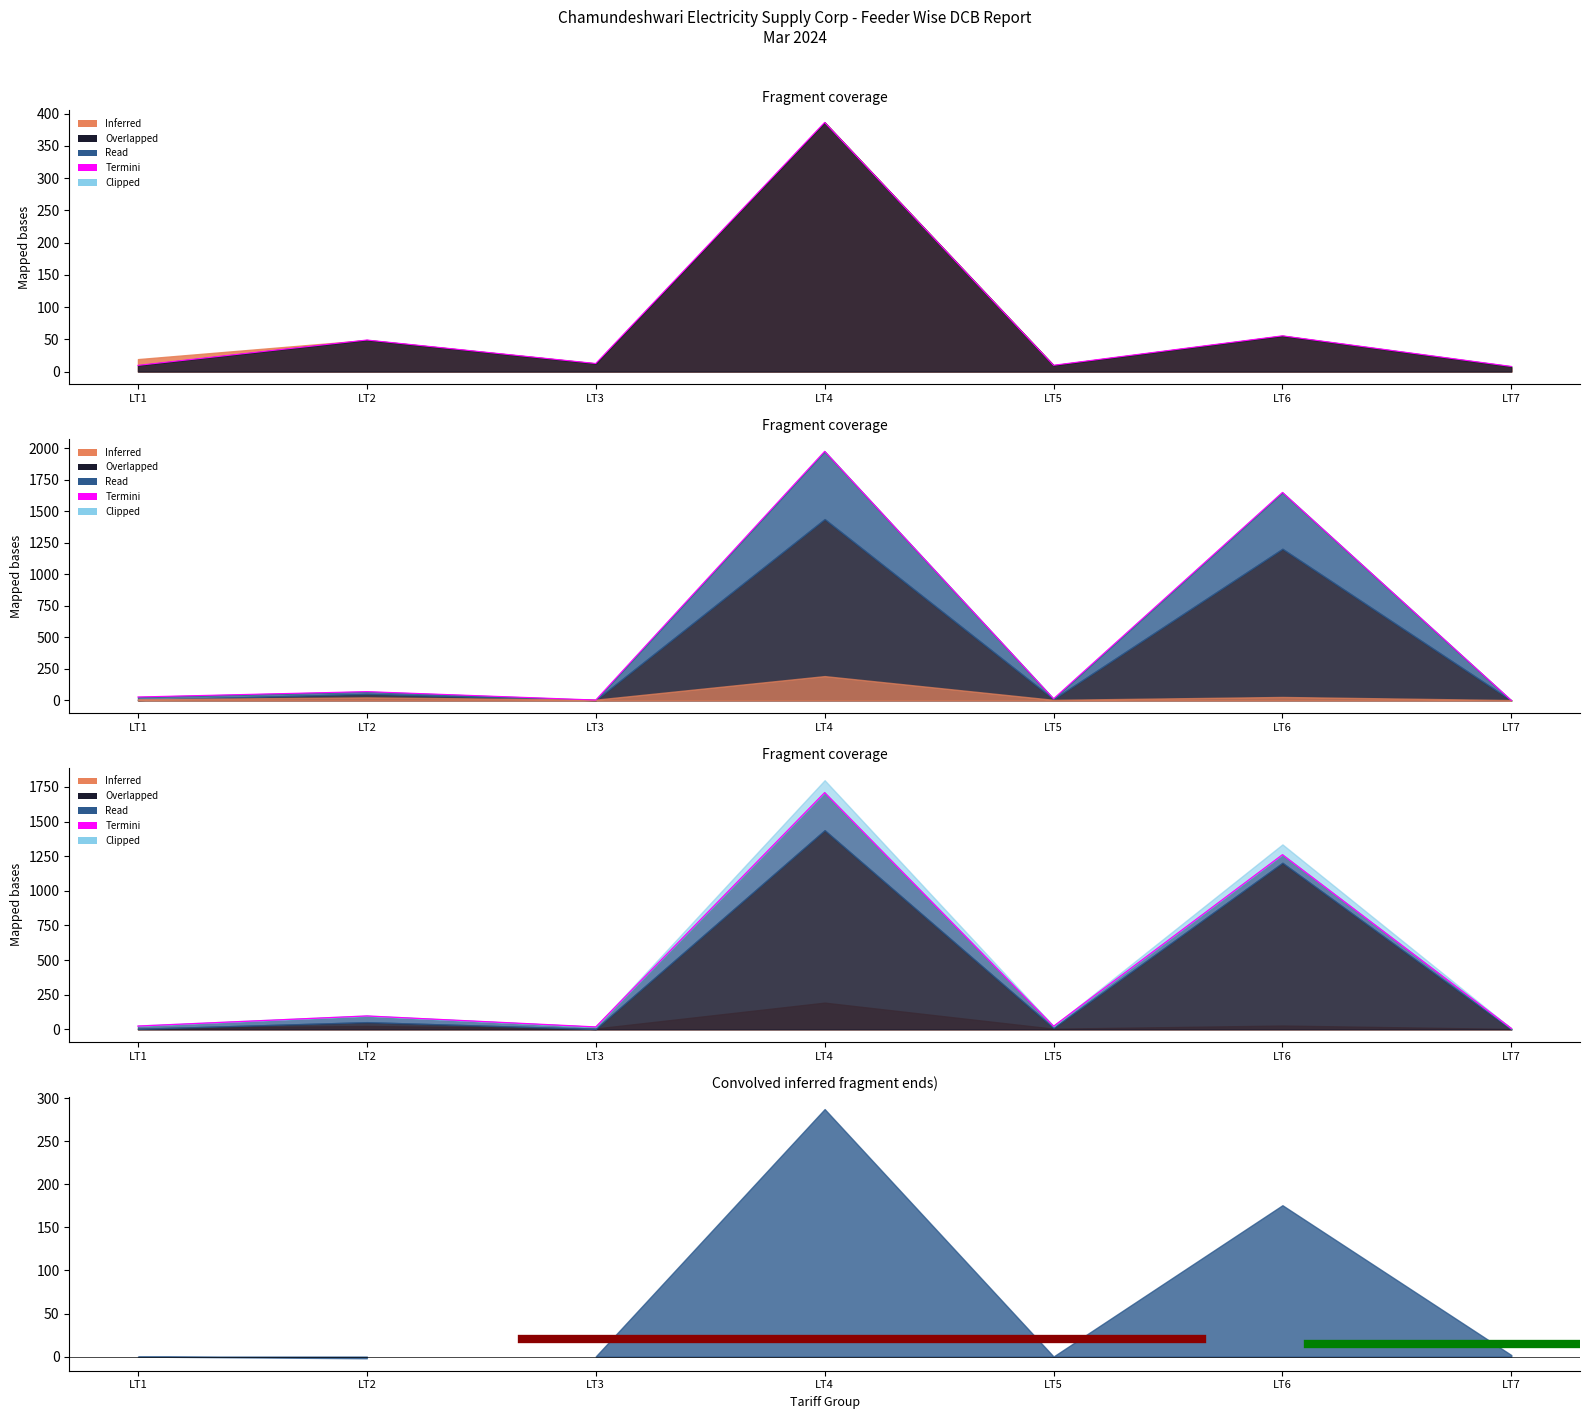

At which label is Read closest to 987?

LT6